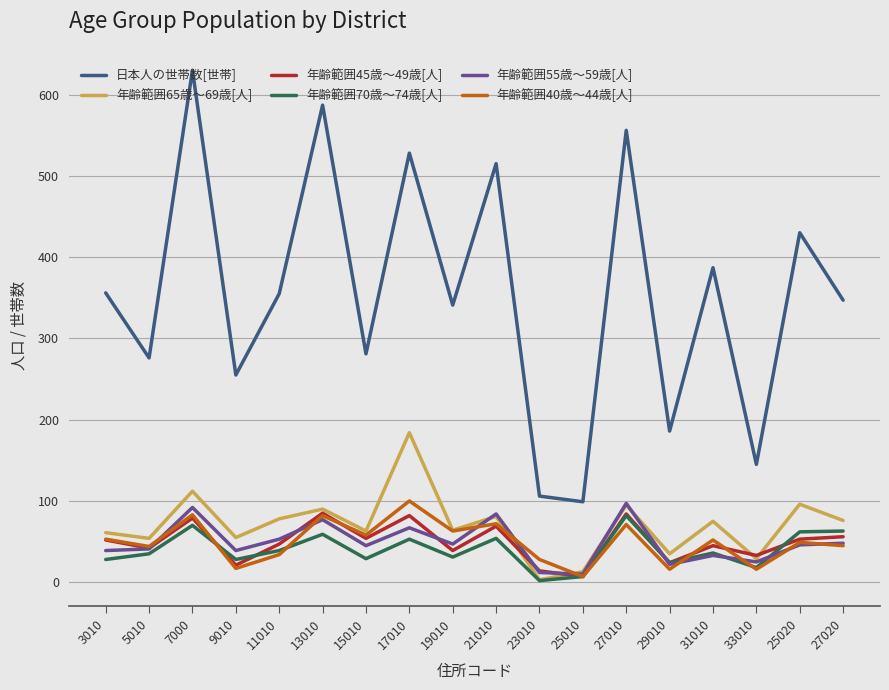

True or false: 日本人の世帯数[世帯] and 年齢範囲40歳～44歳[人] intersect in this chart.

False